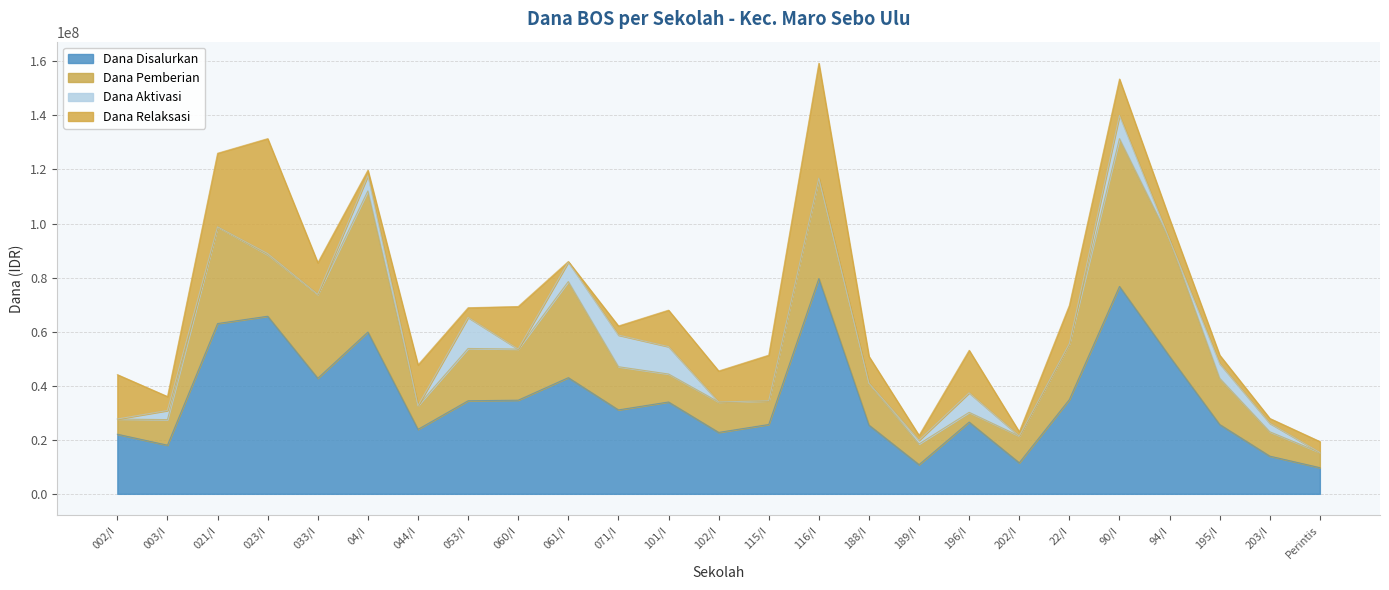

What is the value of the Dana Aktivasi point at the 2nd from the left?

3375000